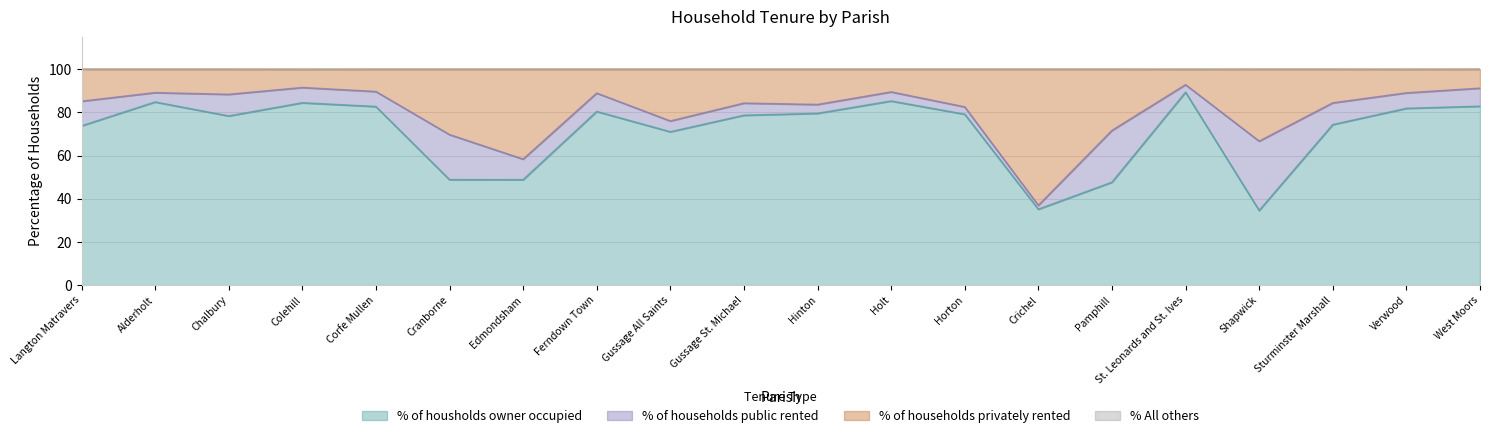

How many distinct data groups are displayed?

3